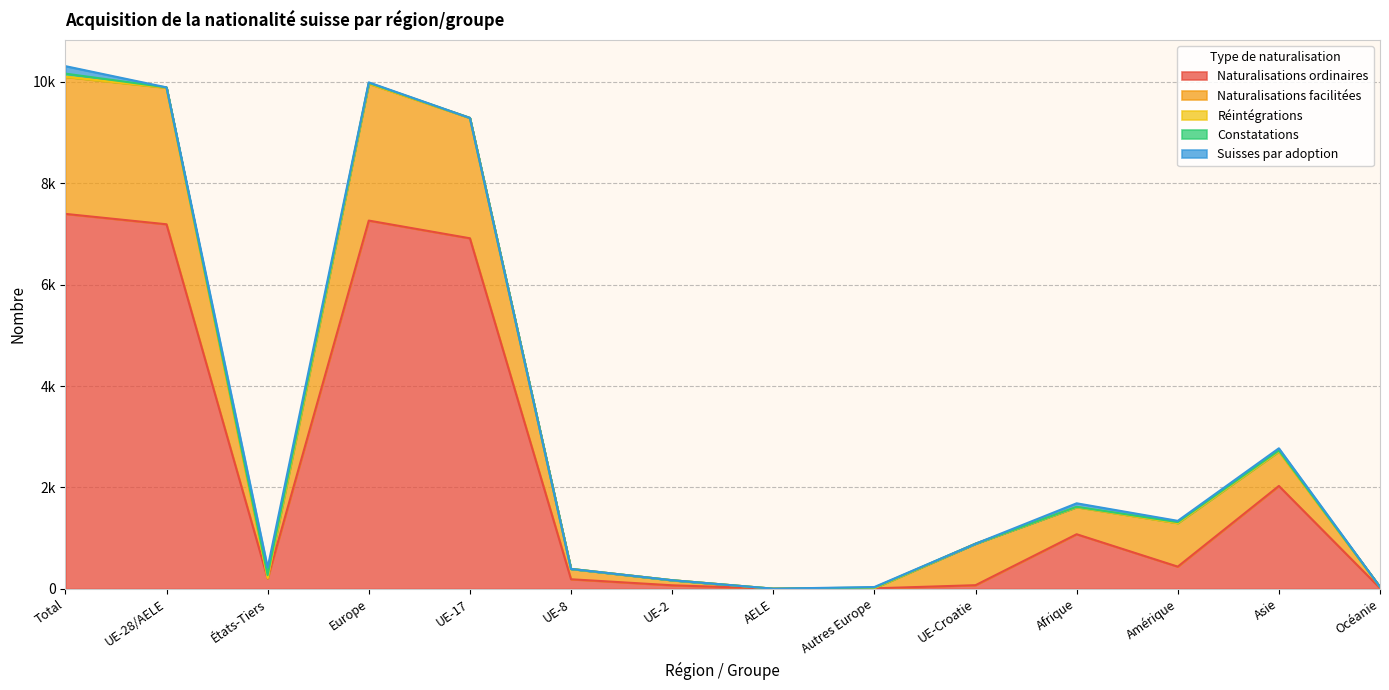

What is the difference between the Naturalisations ordinaires values at UE-8 and UE-28/AELE?

7001